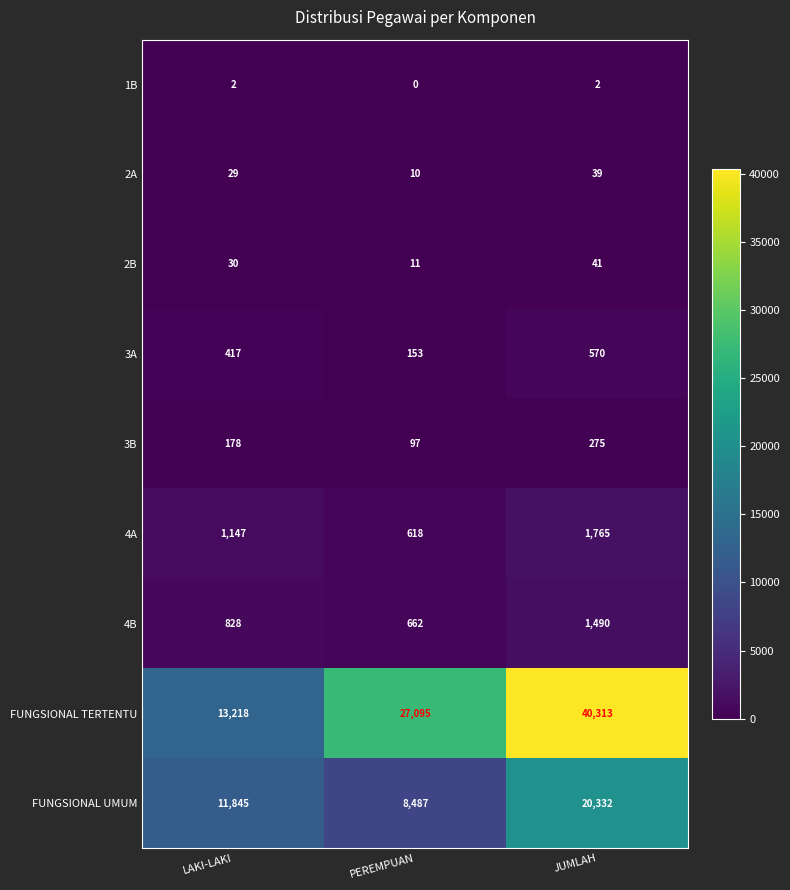

Reading right to left, extract all data points from this chart.

1B: JUMLAH=2	PEREMPUAN=0	LAKI-LAKI=2
2A: JUMLAH=39	PEREMPUAN=10	LAKI-LAKI=29
2B: JUMLAH=41	PEREMPUAN=11	LAKI-LAKI=30
3A: JUMLAH=570	PEREMPUAN=153	LAKI-LAKI=417
3B: JUMLAH=275	PEREMPUAN=97	LAKI-LAKI=178
4A: JUMLAH=1765	PEREMPUAN=618	LAKI-LAKI=1147
4B: JUMLAH=1490	PEREMPUAN=662	LAKI-LAKI=828
FUNGSIONAL TERTENTU: JUMLAH=40313	PEREMPUAN=27095	LAKI-LAKI=13218
FUNGSIONAL UMUM: JUMLAH=20332	PEREMPUAN=8487	LAKI-LAKI=11845